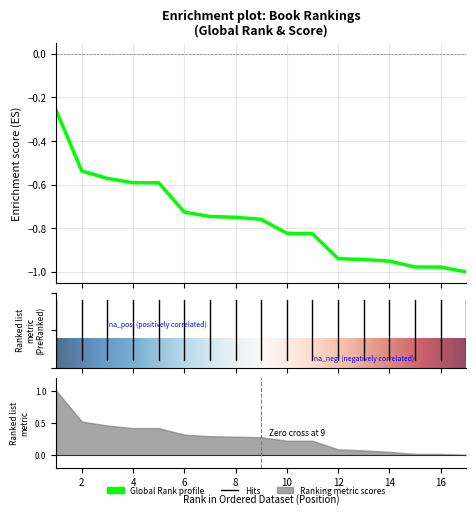

What is the difference between the values at 11 and 3?

0.3